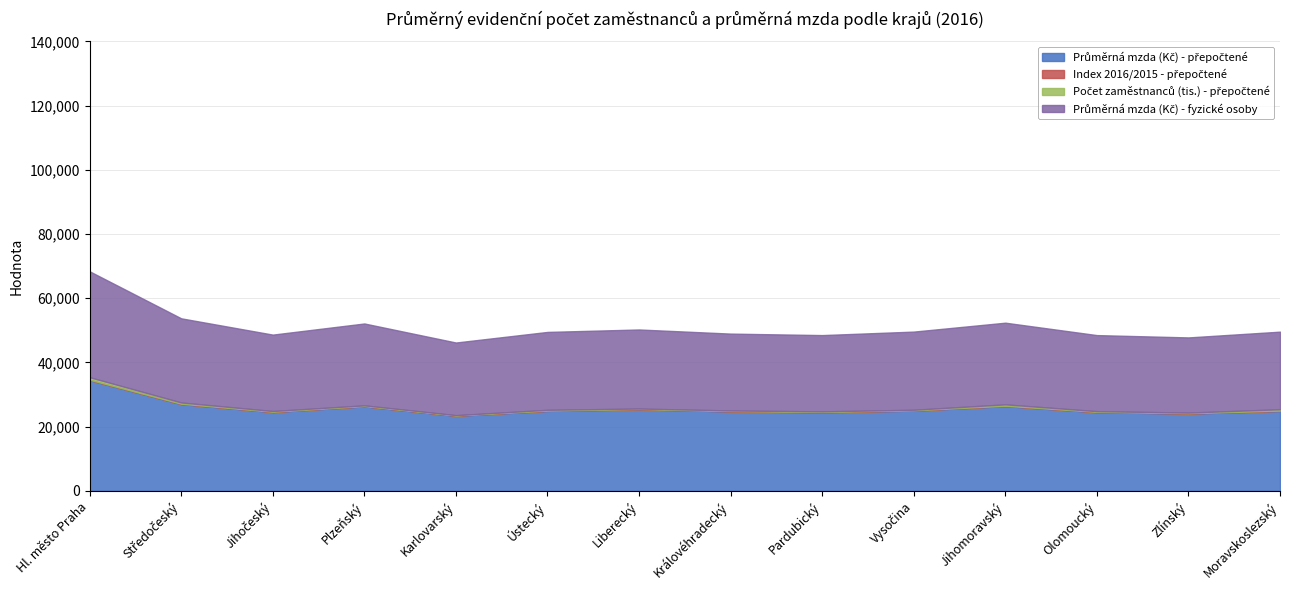

True or false: Počet zaměstnanců (tis.) - přepočtené has more than 0 interior local peaks.

True